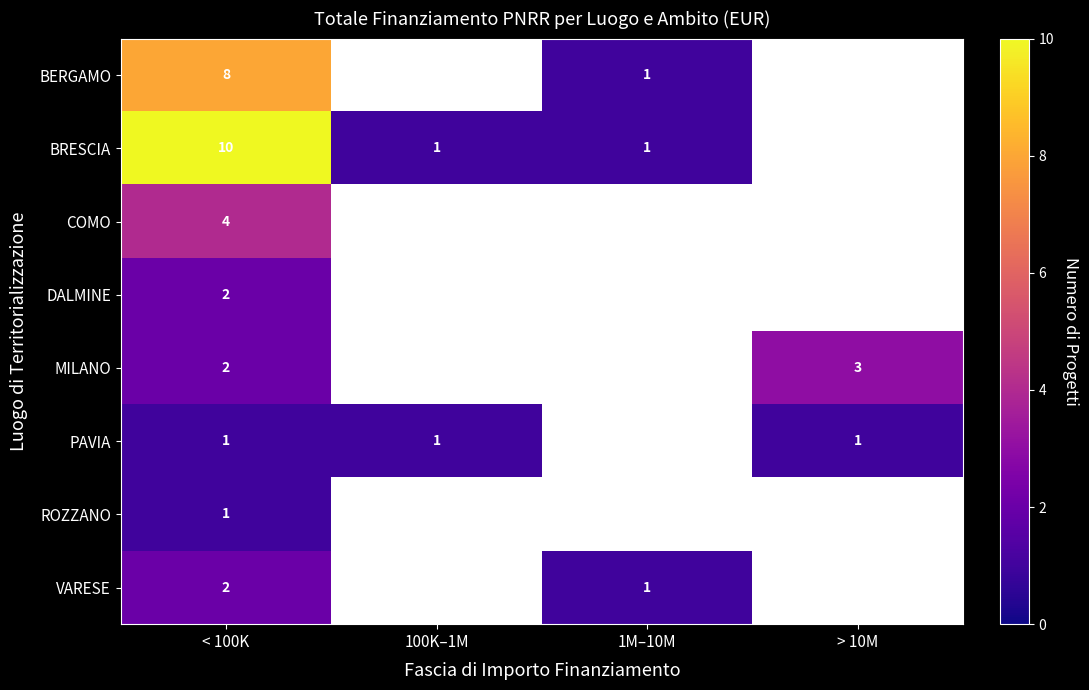

The PAVIA series shows 1 at 100K–1M. True or false?

True